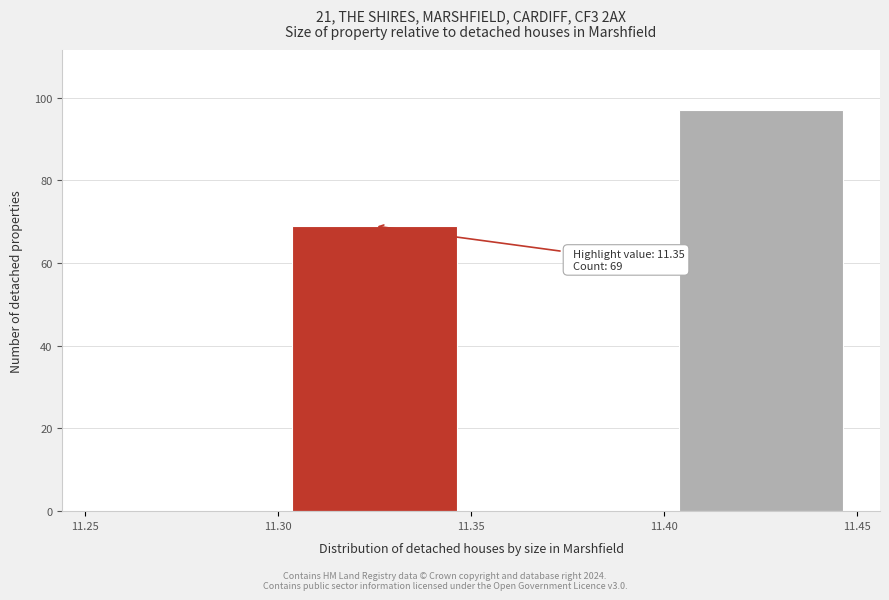

Over which range of the x-axis is the bar tallest?

11.40 to 11.45